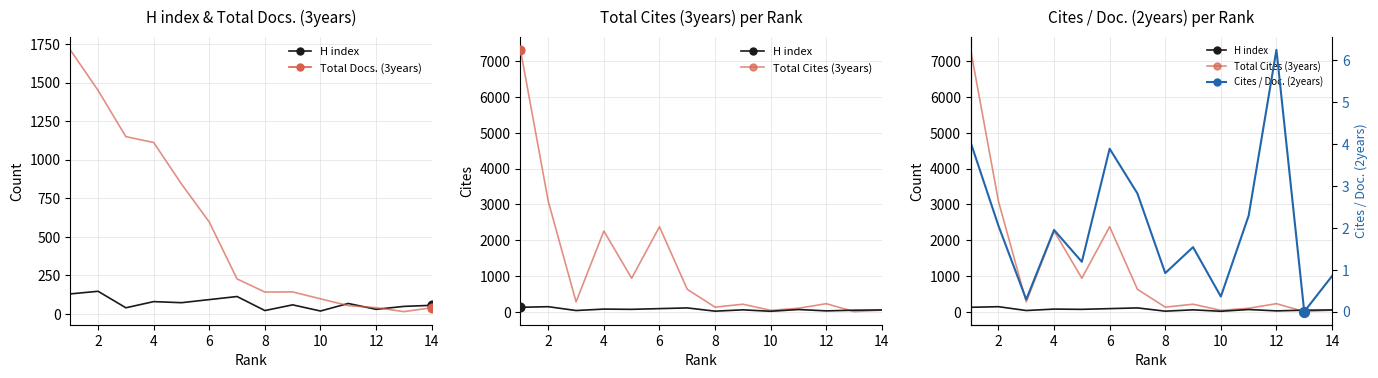

Which series contains the highest Y value?

Total Cites (3years)